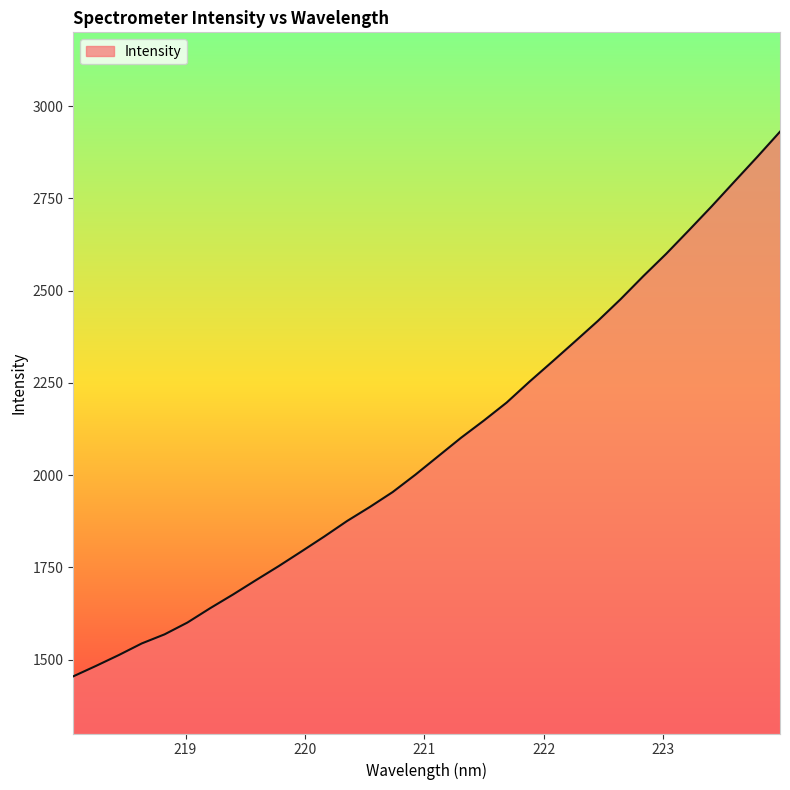

What is the smallest value displayed?

1454.9